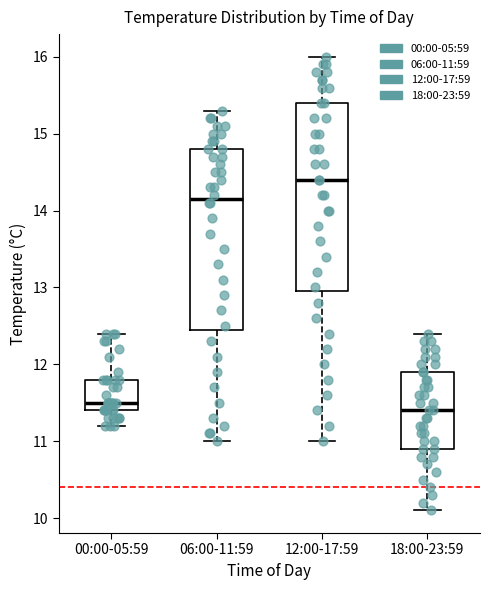

Reading left to right, read every box against the y-axis: the position of its median line, the range the box covers, and the ends of its whiskers. The values are not printed on the chart, so give them approximately, as read against the axis.

00:00-05:59: median 11.5, box 11.4 to 11.8, whiskers 11.2 to 12.4
06:00-11:59: median 14.2, box 12.5 to 14.8, whiskers 11.0 to 15.3
12:00-17:59: median 14.4, box 13.0 to 15.4, whiskers 11.0 to 16.0
18:00-23:59: median 11.4, box 10.9 to 11.9, whiskers 10.1 to 12.4